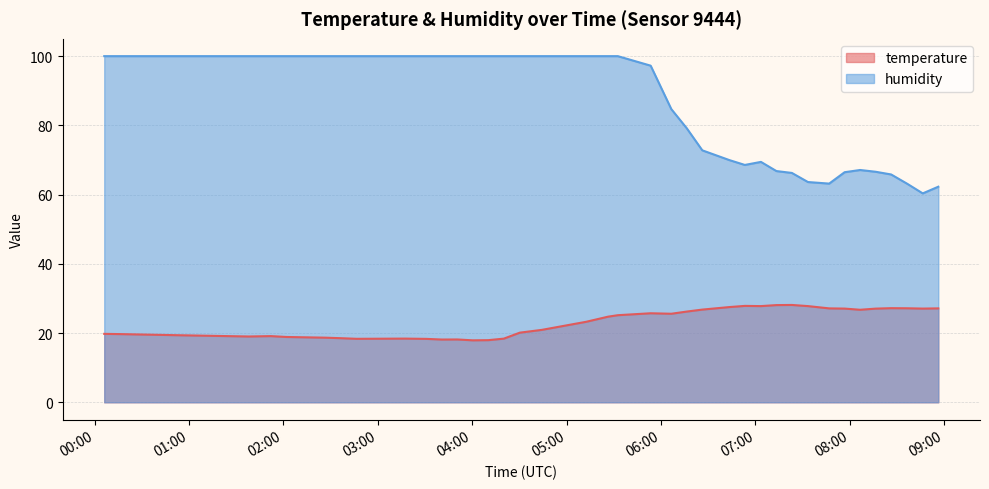

What is the greatest value displayed?

100.0